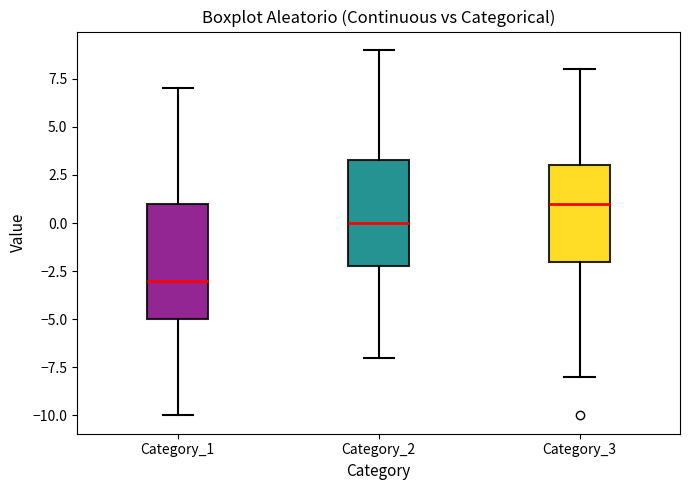

Comparing the boxes themselves (not the whiskers), which one is the tallest?

Category_1